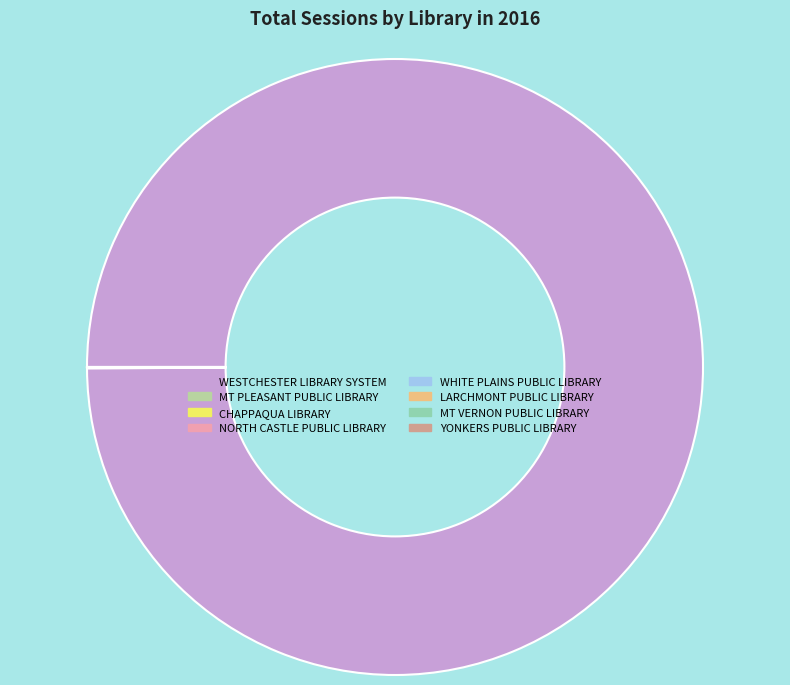

Which slice is the largest?

WESTCHESTER LIBRARY SYSTEM